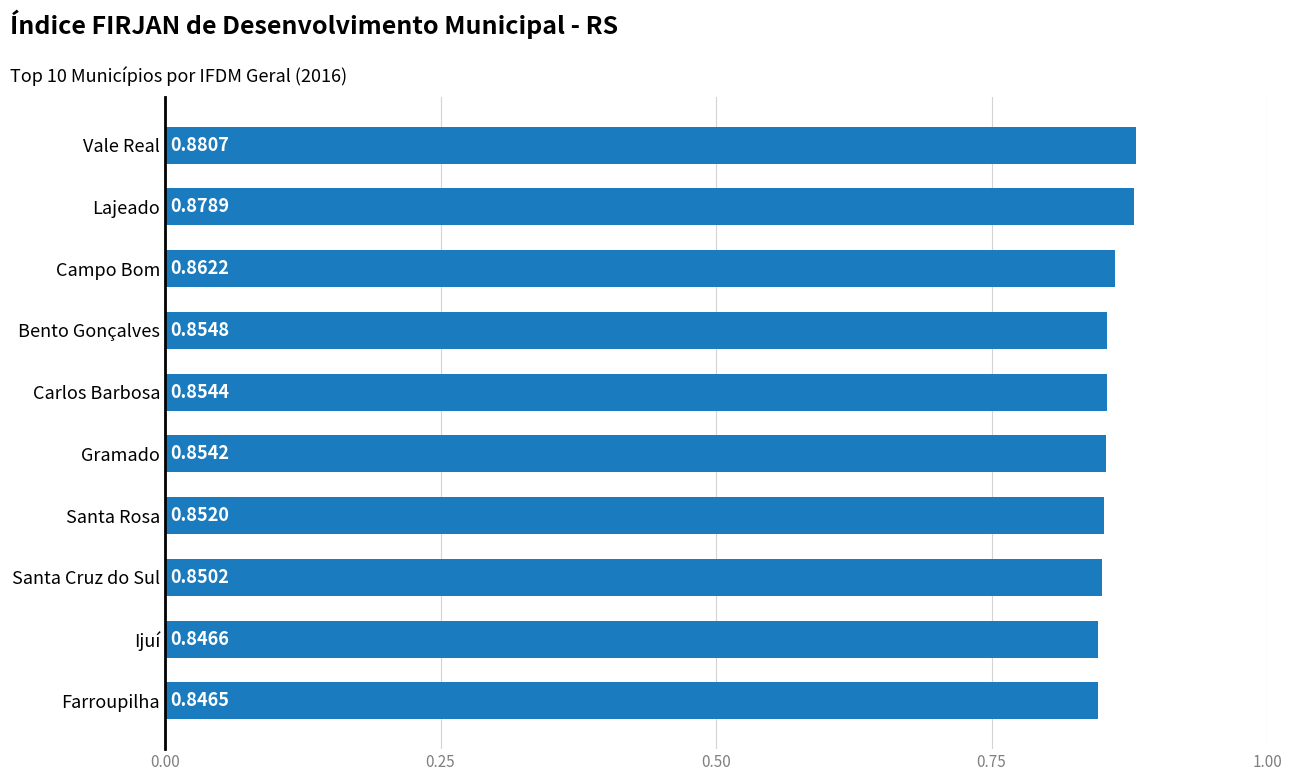

List the labels in order of value, smallest first.

Farroupilha, Ijuí, Santa Cruz do Sul, Santa Rosa, Gramado, Carlos Barbosa, Bento Gonçalves, Campo Bom, Lajeado, Vale Real